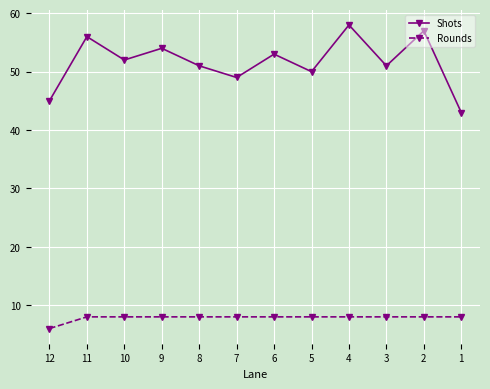

Where does the Shots series first go above 52?

11